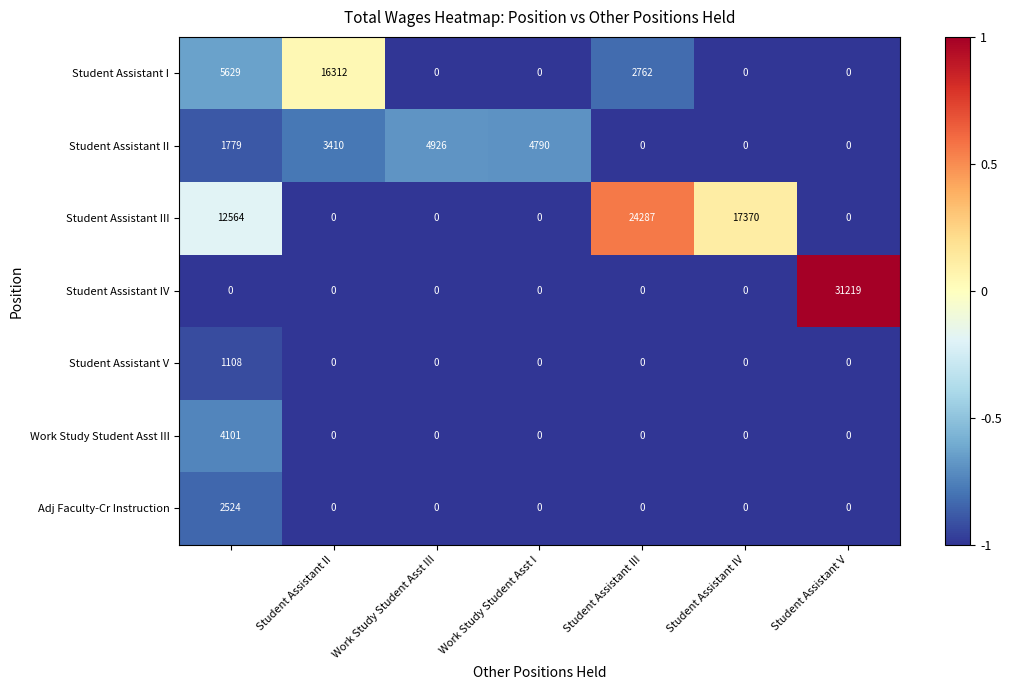

What is the difference between the maximum and minimum values in the Student Assistant III series?

24287